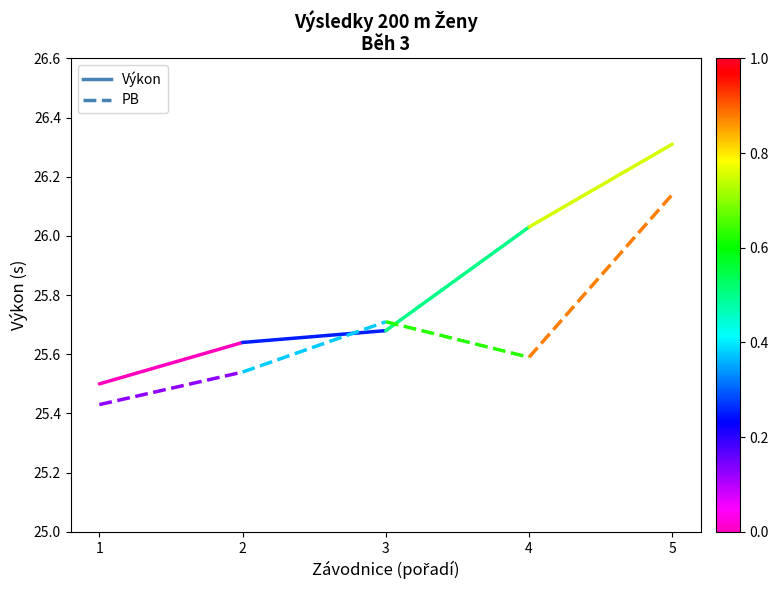

What is the value of the PB point at the 2nd from the left?

25.5